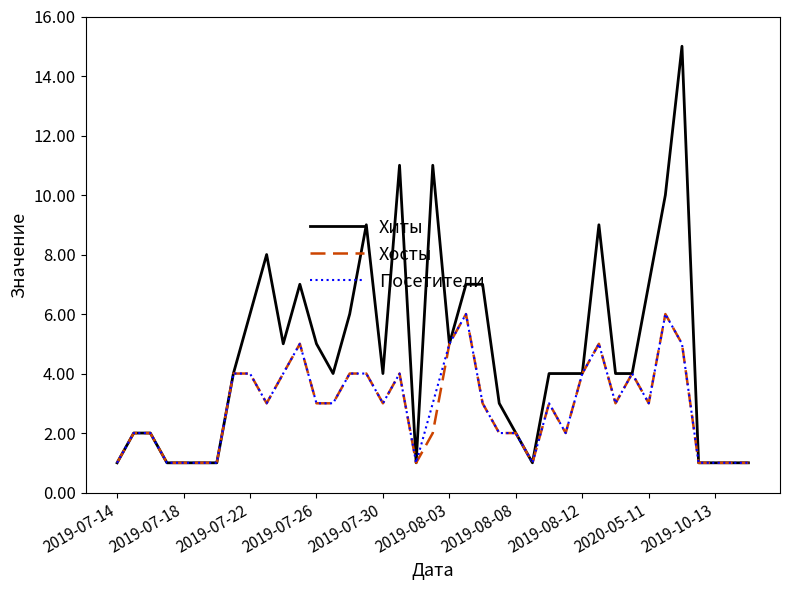

Which series has the largest range (max minus min)?

Хиты